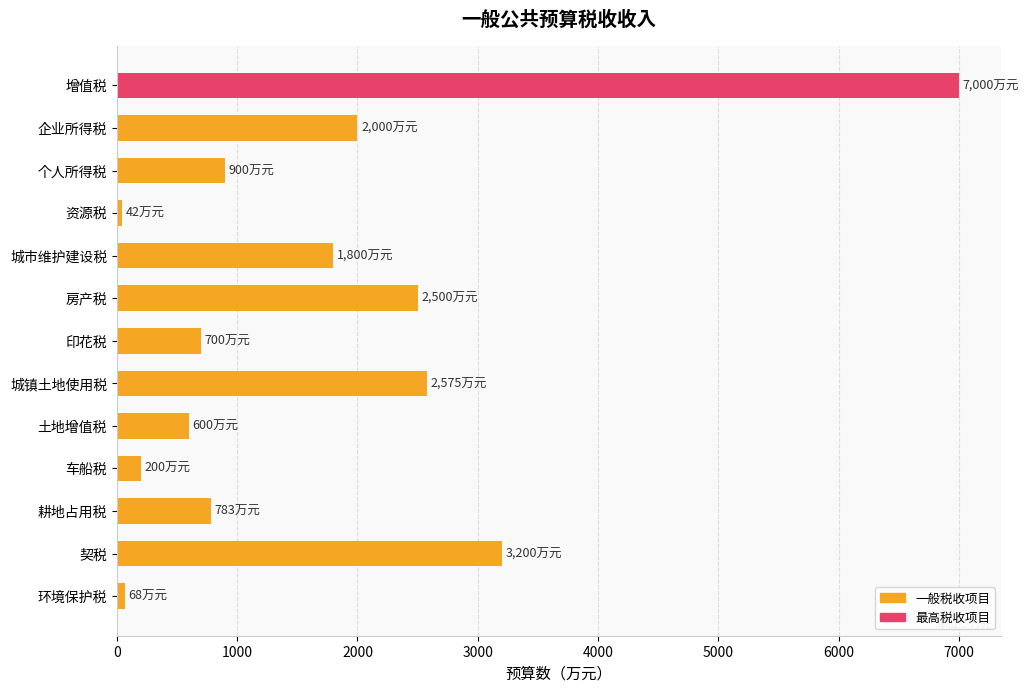

Read the value at 城镇土地使用税.

2575